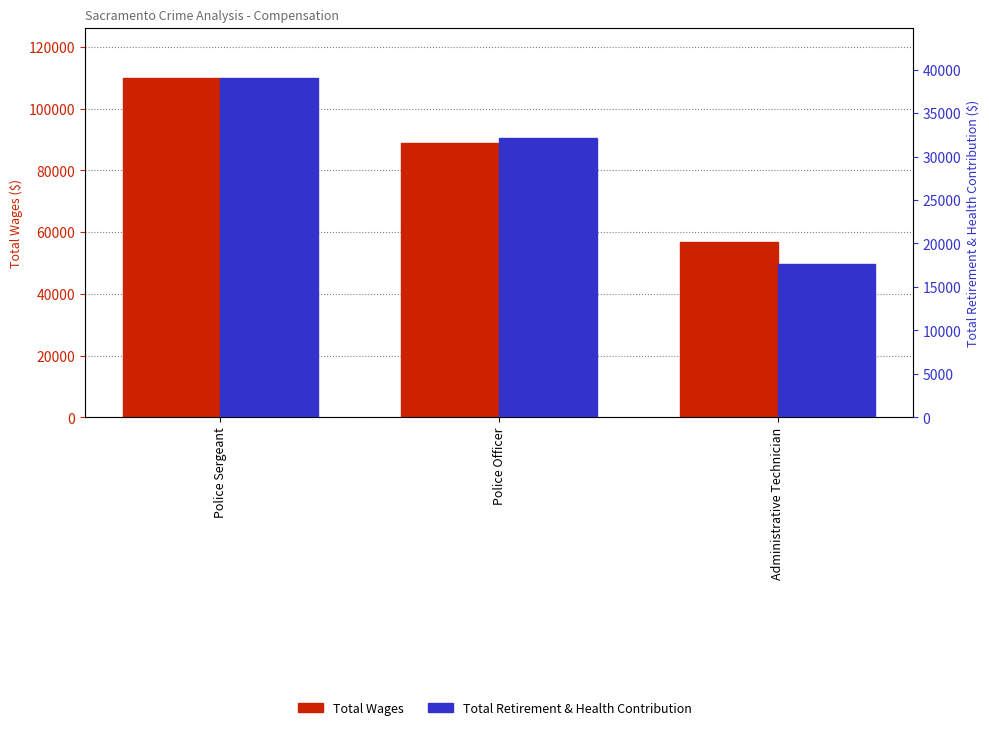

Read the Total Retirement & Health Contribution value at Police Sergeant, to the nearest 100.

39000